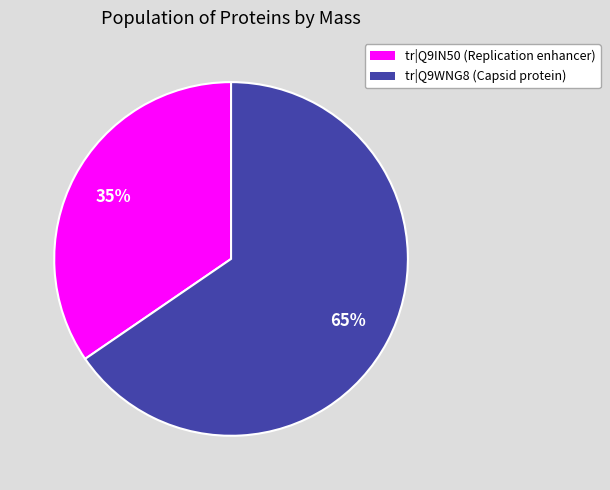

Is there any slice that represents more than half of the pie?

Yes